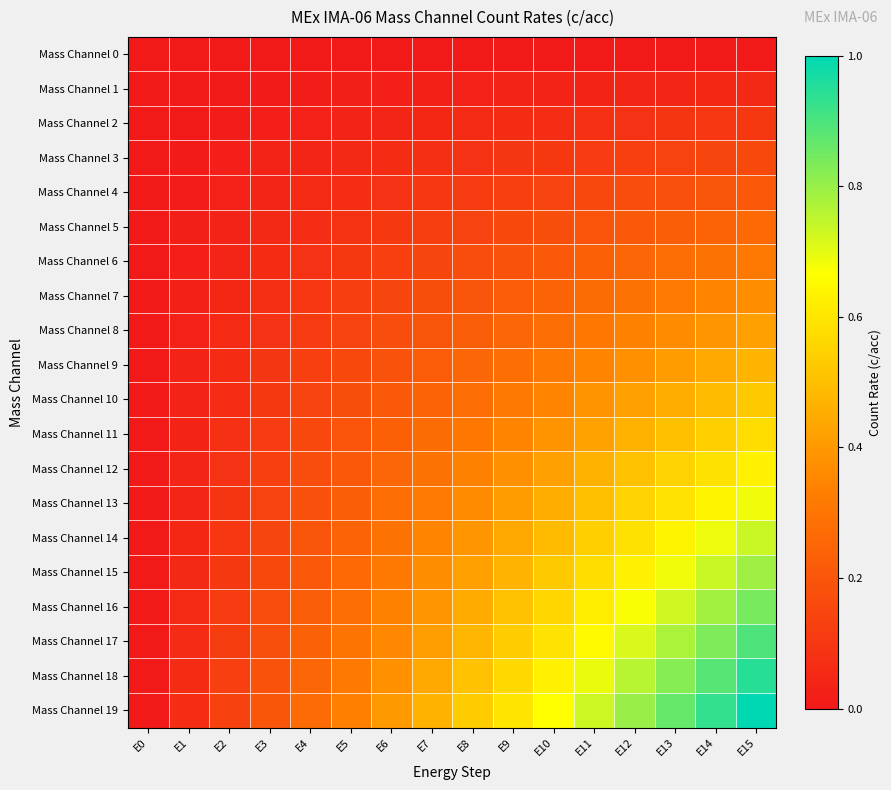

Which category has the highest value across all series?

E15